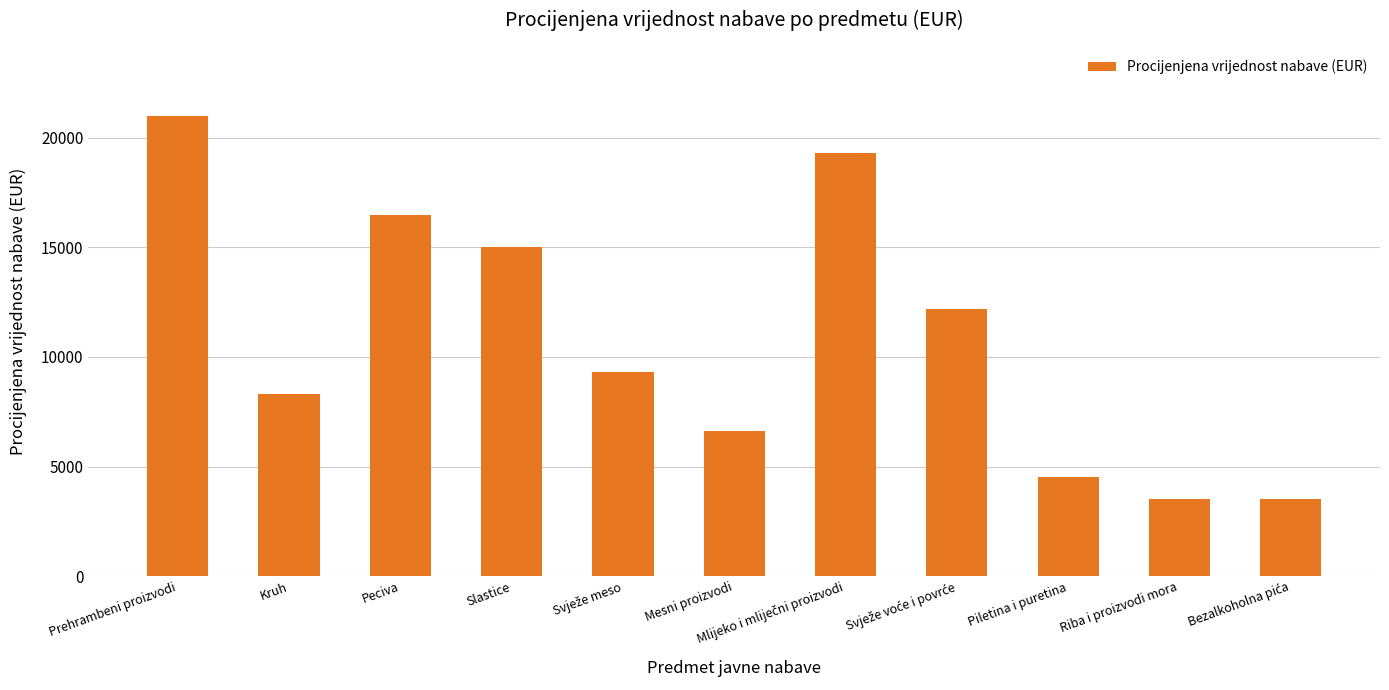

How many bars are there in total?

11